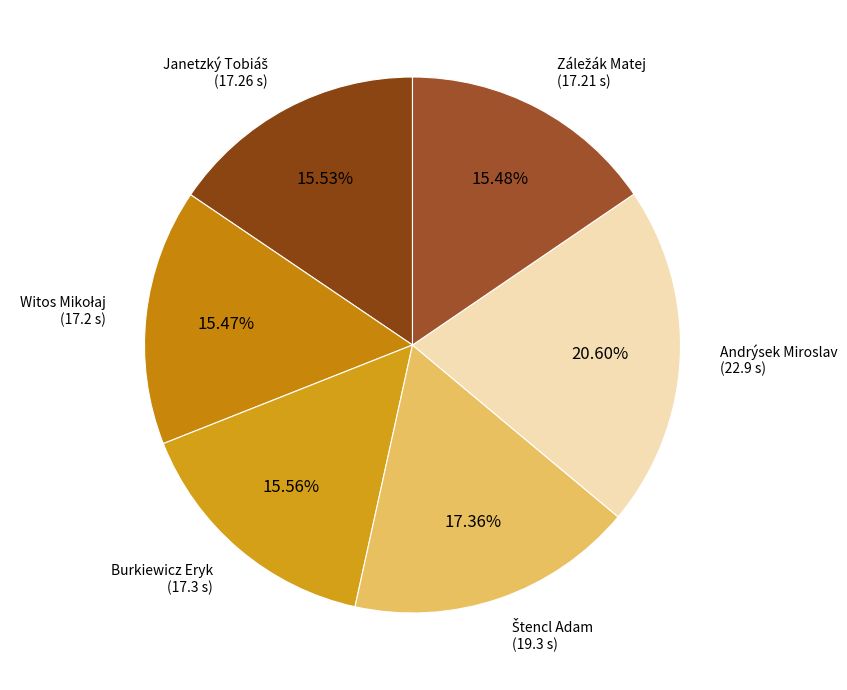

How many slices are in this pie chart?

6